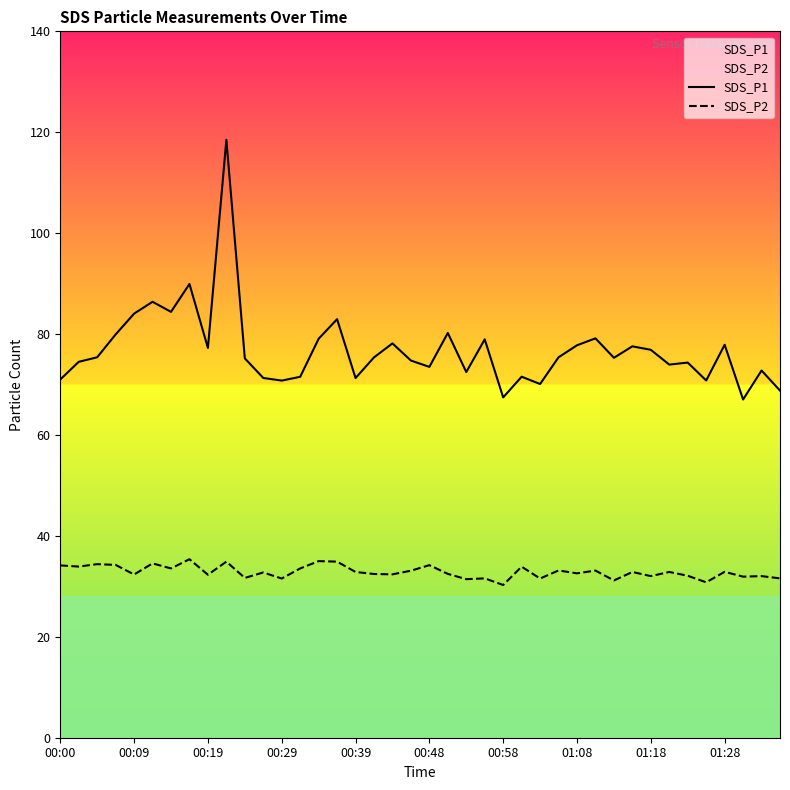

True or false: SDS_P2 and SDS_P1 intersect in this chart.

False